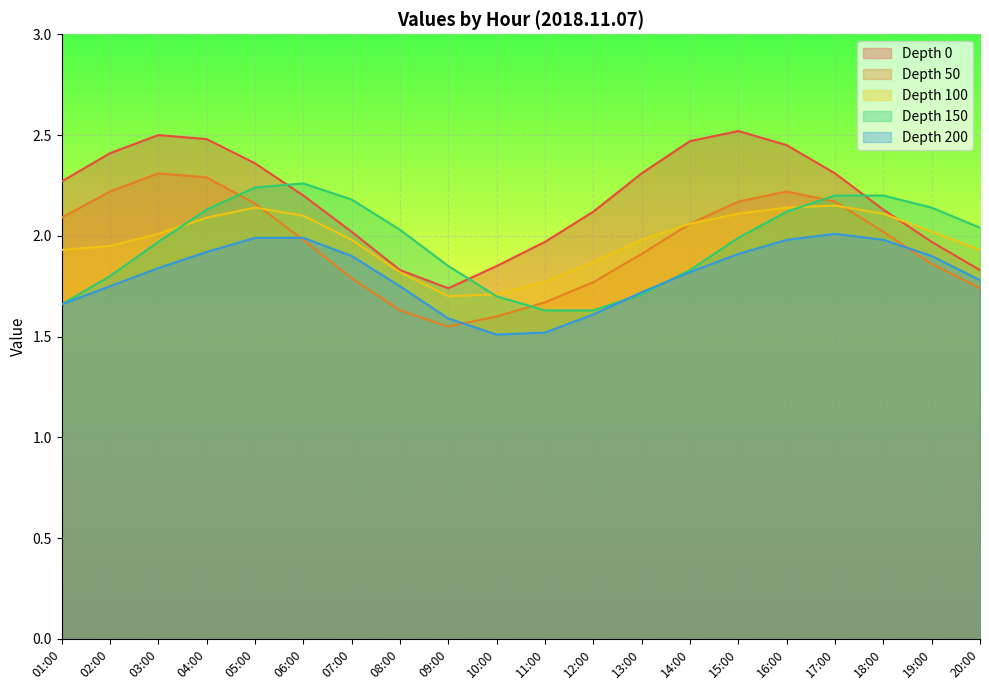

What is the difference between the highest and lowest values at 07:00?

0.4